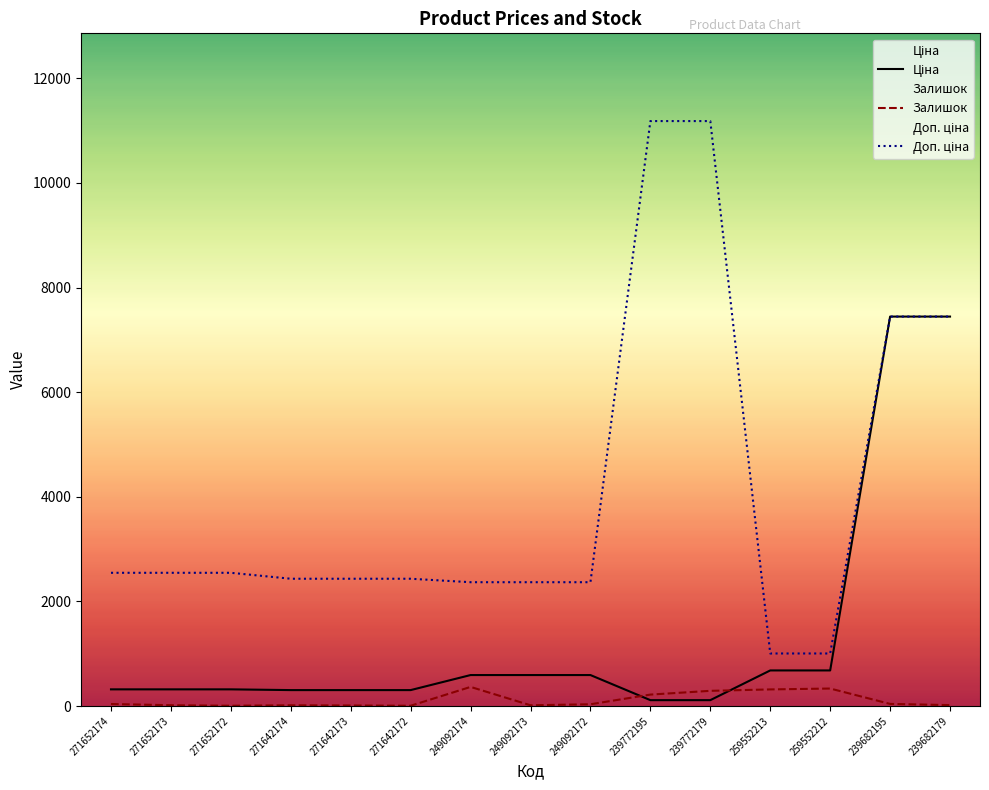

What is the maximum value shown in the chart?

11182.0